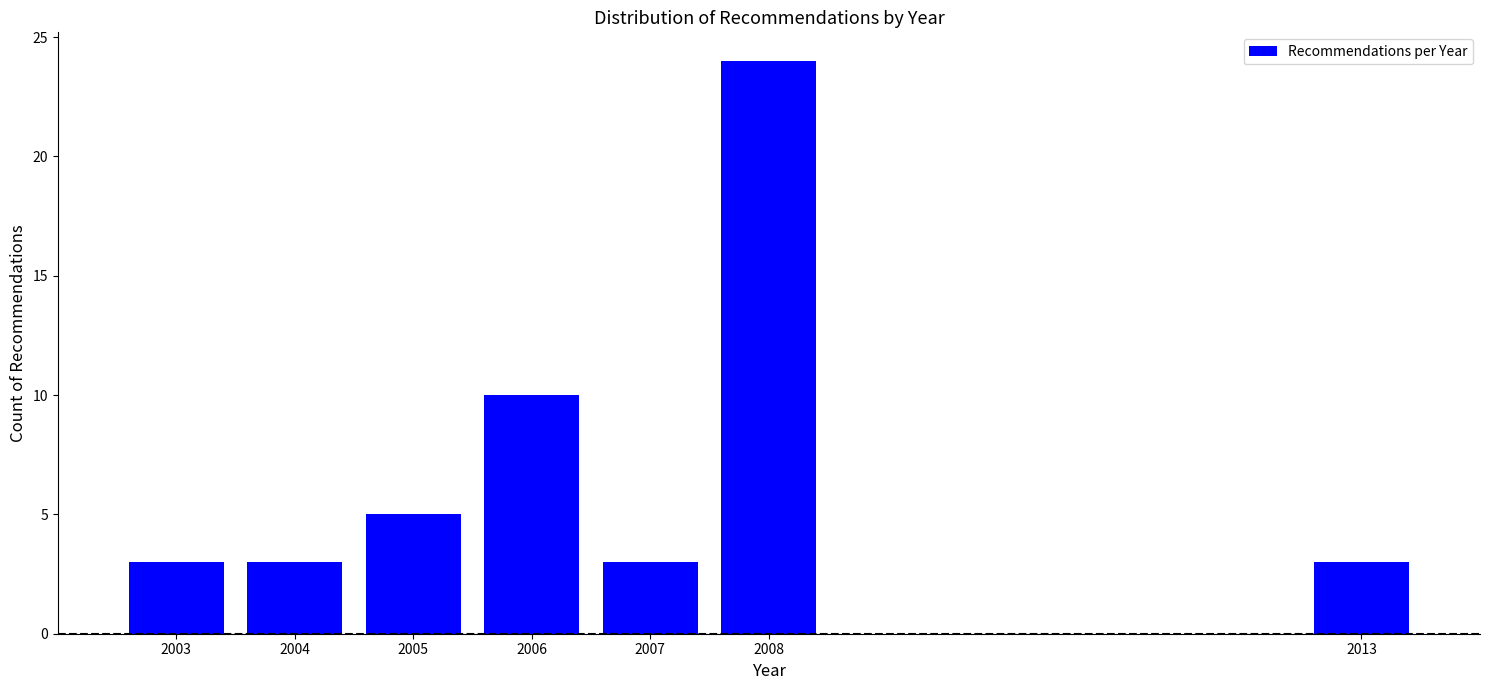

Reading left to right, extract all data points from this chart.

3	3	5	10	3	24	3